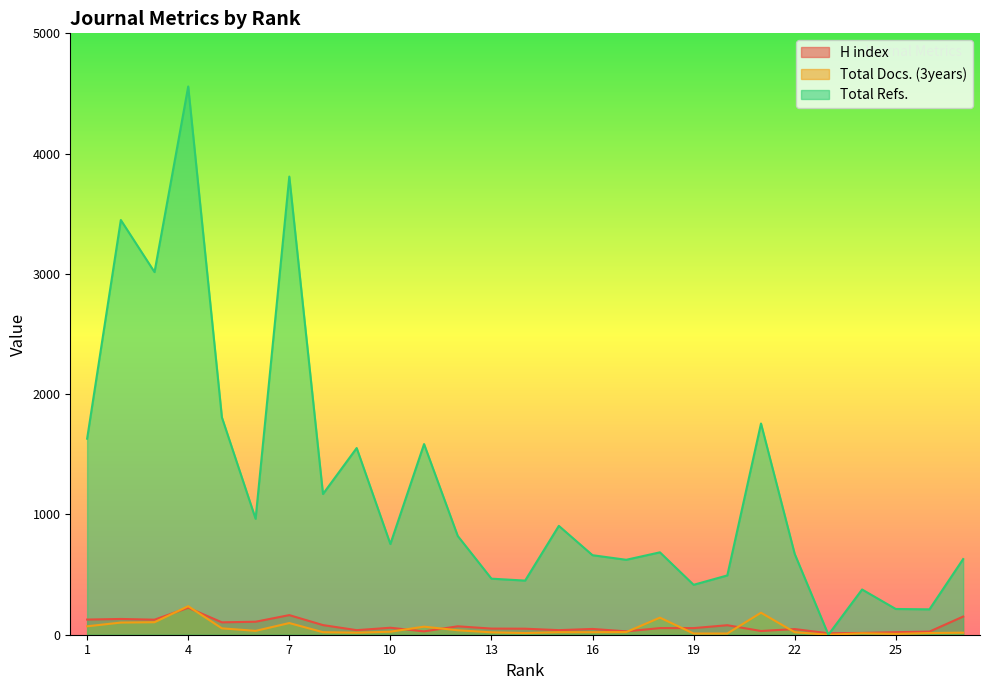

Does the chart display data point markers on the line(s)?

No